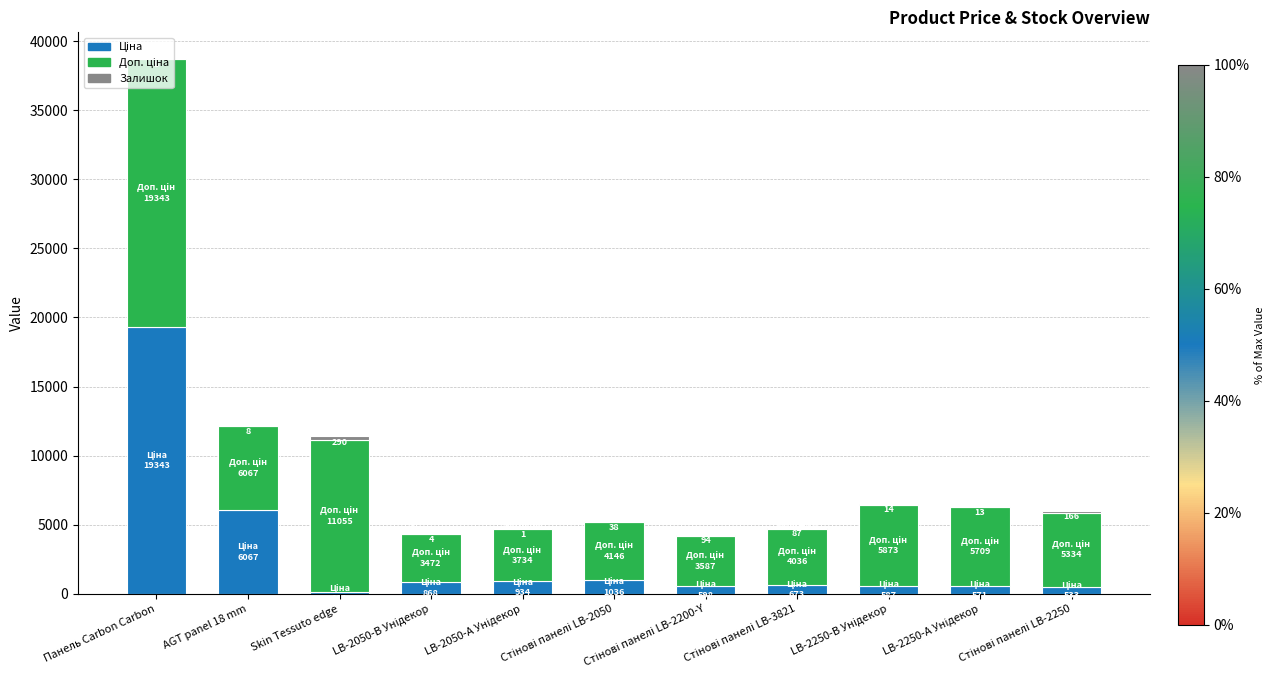

Is it true that Ціна equals 847.3 at LB-2250-В Унідекор?

False